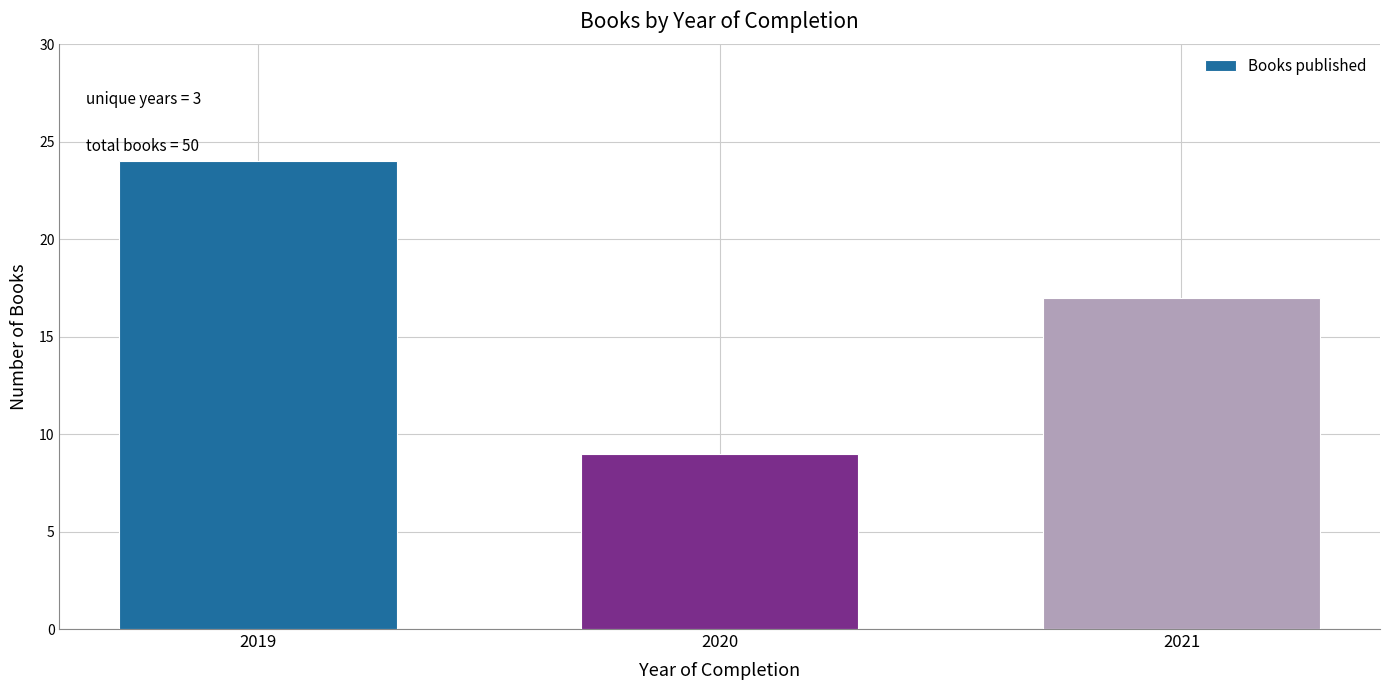

Reading left to right, transcribe all the data shown in this chart.

24	9	17